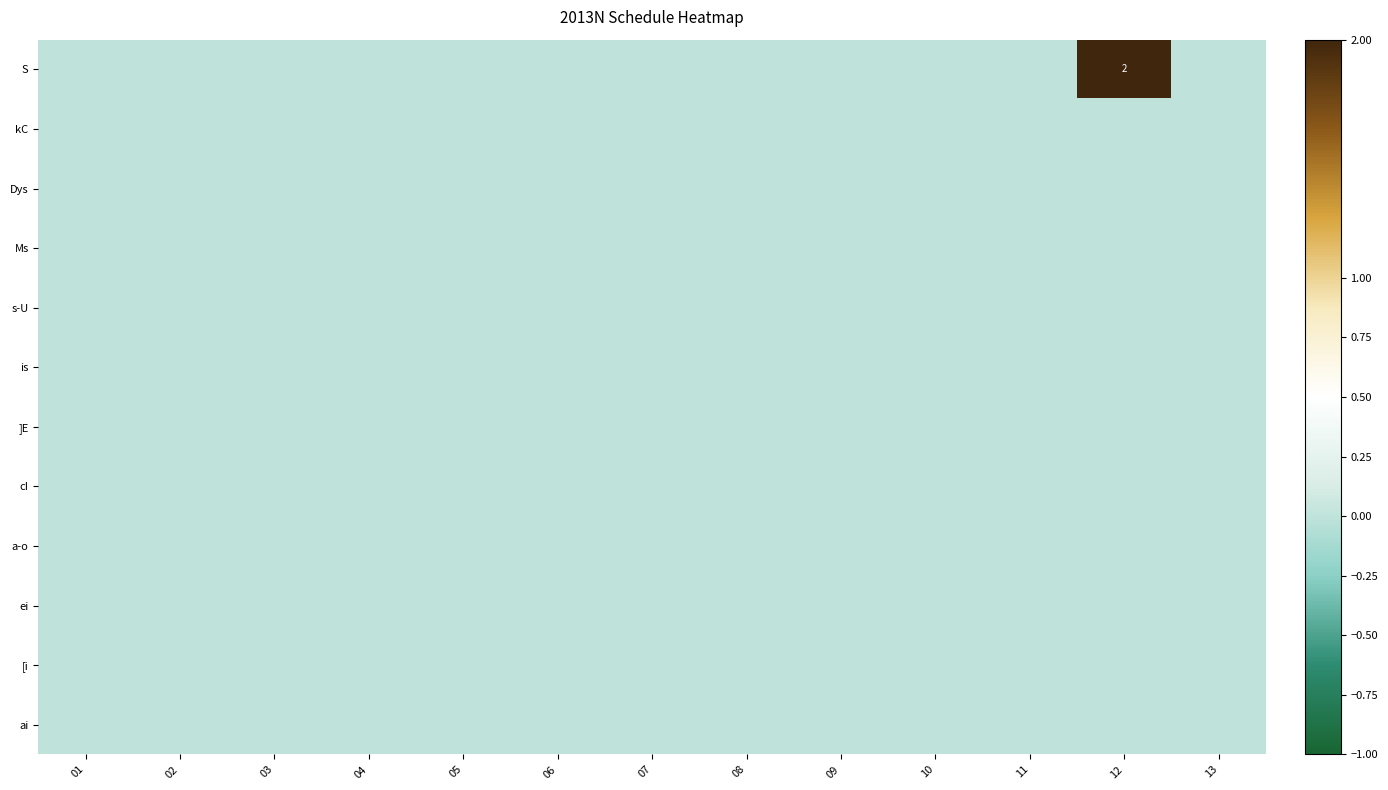

How many distinct data groups are displayed?

12